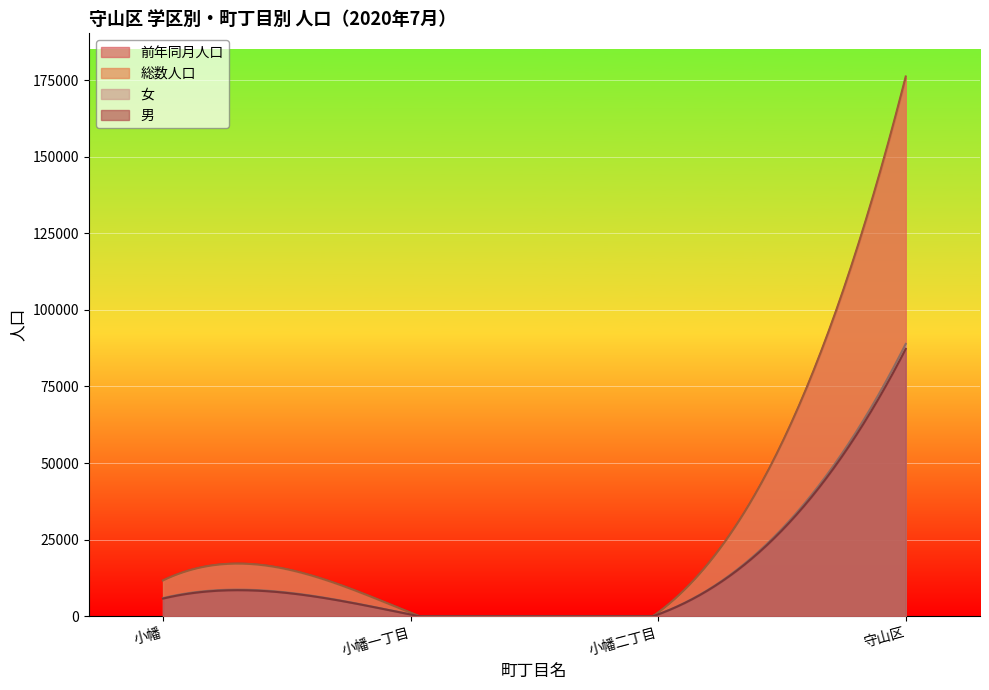

Which series has the largest range (max minus min)?

総数人口